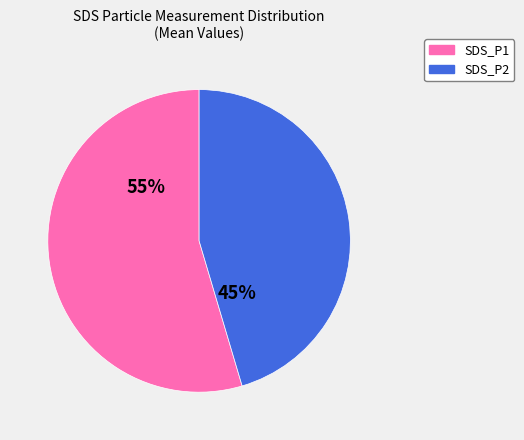

To the nearest percent, what percentage of the pie is SDS_P2?

46%